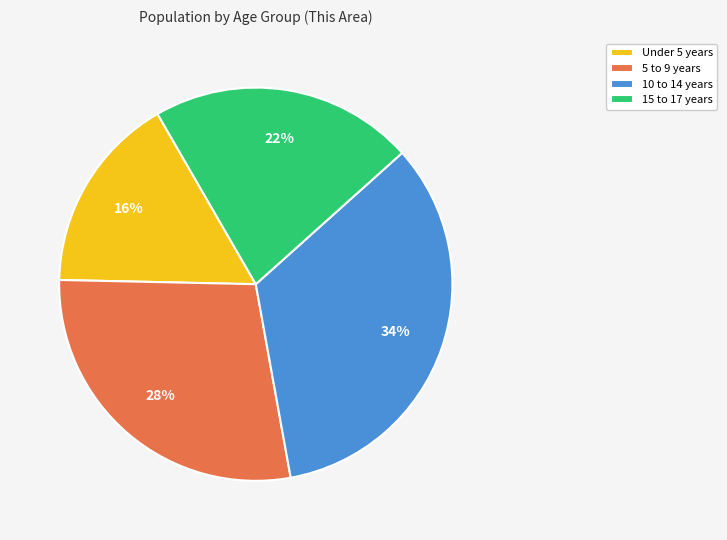

Is there a majority slice in this chart?

No